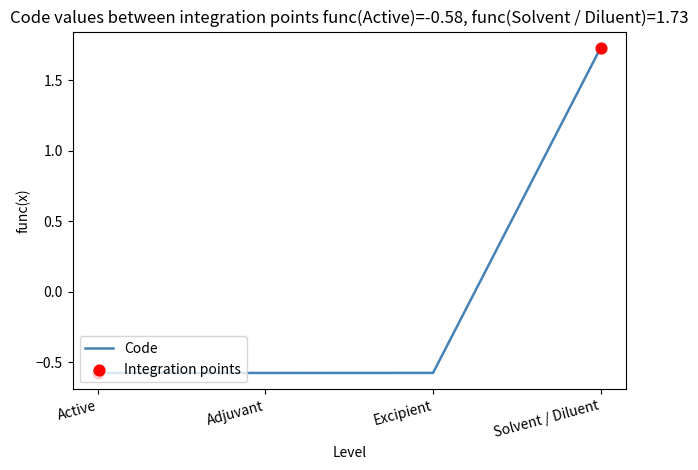

What is the change in value from Adjuvant to Solvent / Diluent?

+2.3